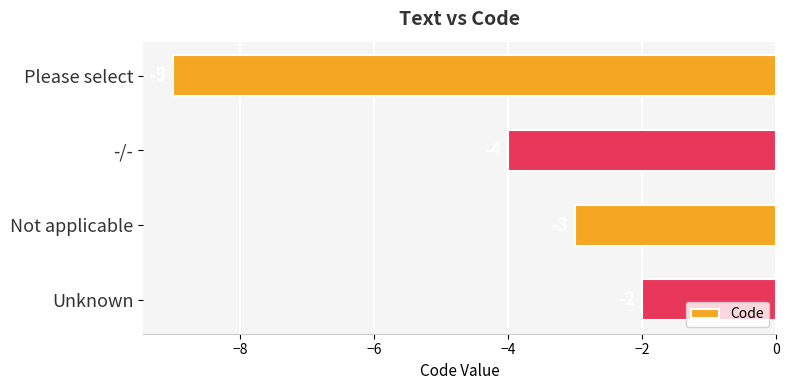

What is the sum of the values at -/- and Please select?

-13